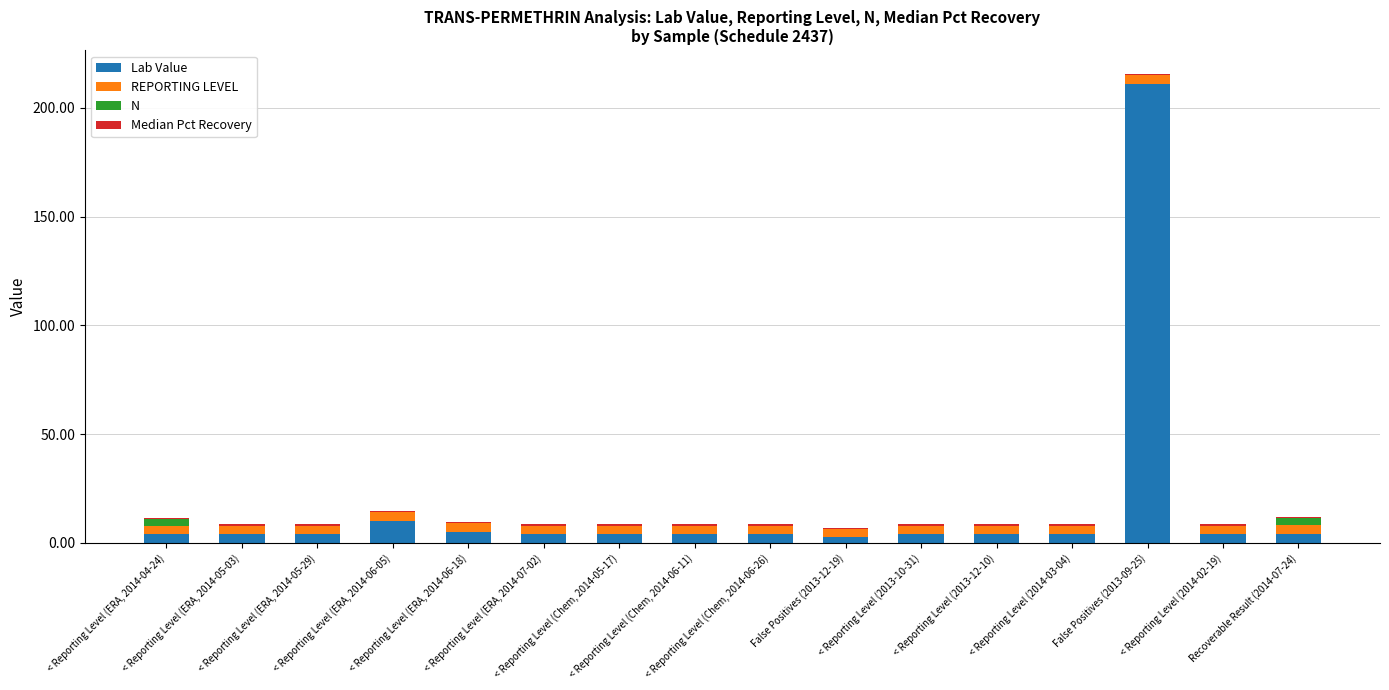

How many data points does each series have?

16